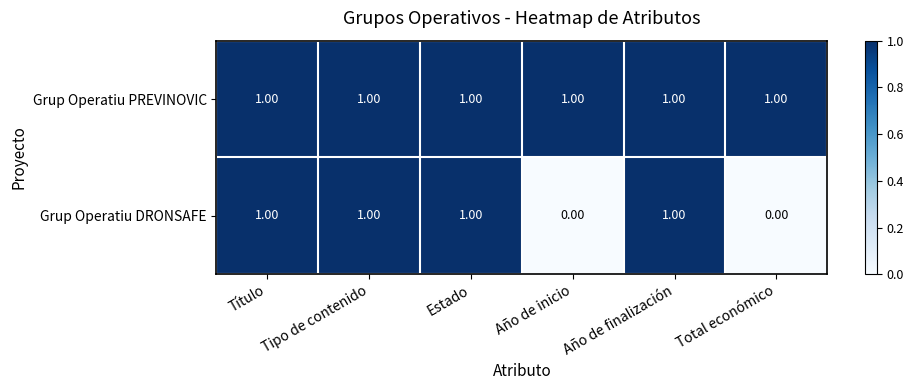

At Total económico, list the series in order from smallest to largest.

Grup Operatiu DRONSAFE, Grup Operatiu PREVINOVIC